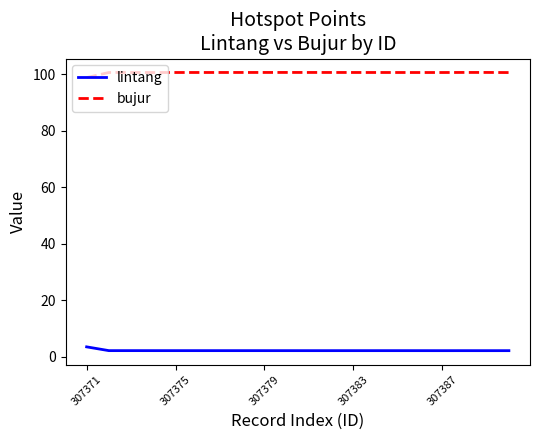

Rank the series by their maximum value, from highest to lowest.

bujur, lintang